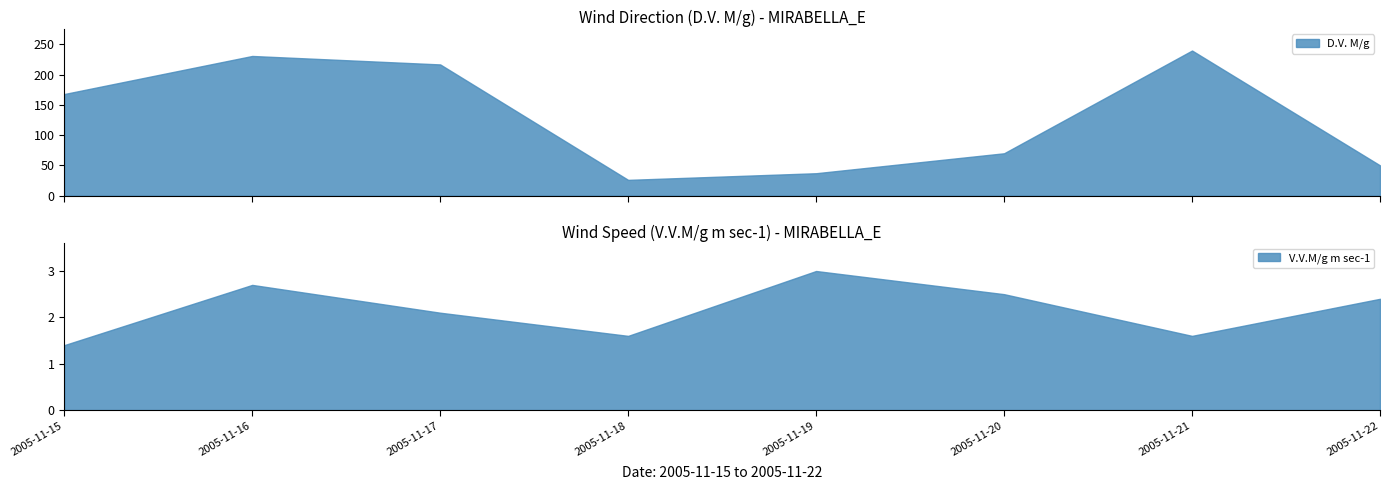

Is it true that D.V. M/g equals 70.0 at 2005-11-20?

True